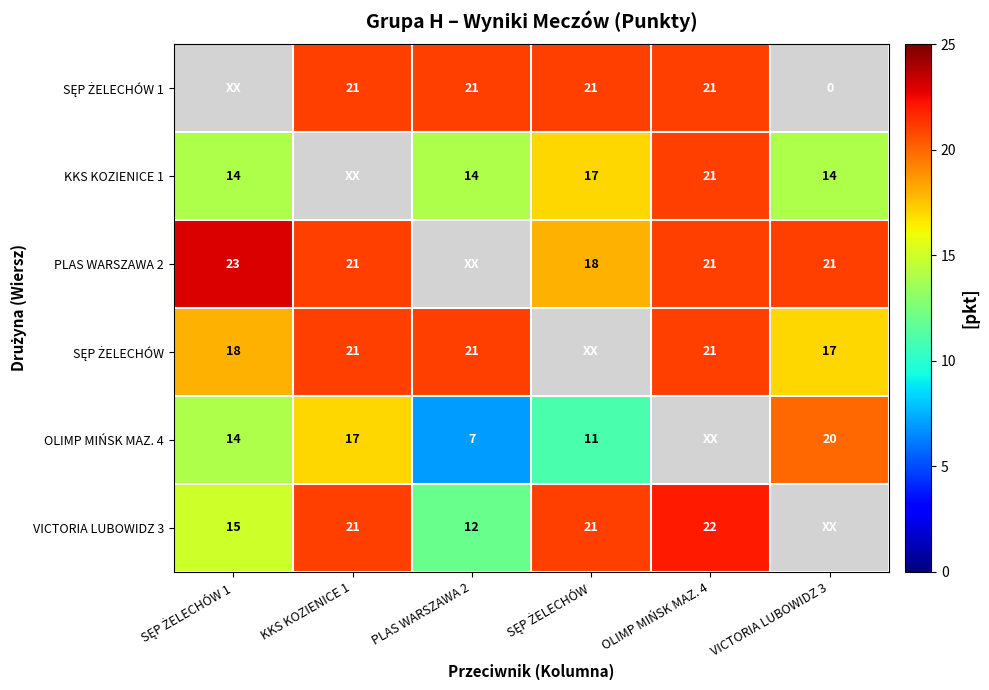

True or false: PLAS WARSZAWA 2 has a value of 21 at KKS KOZIENICE 1.

True